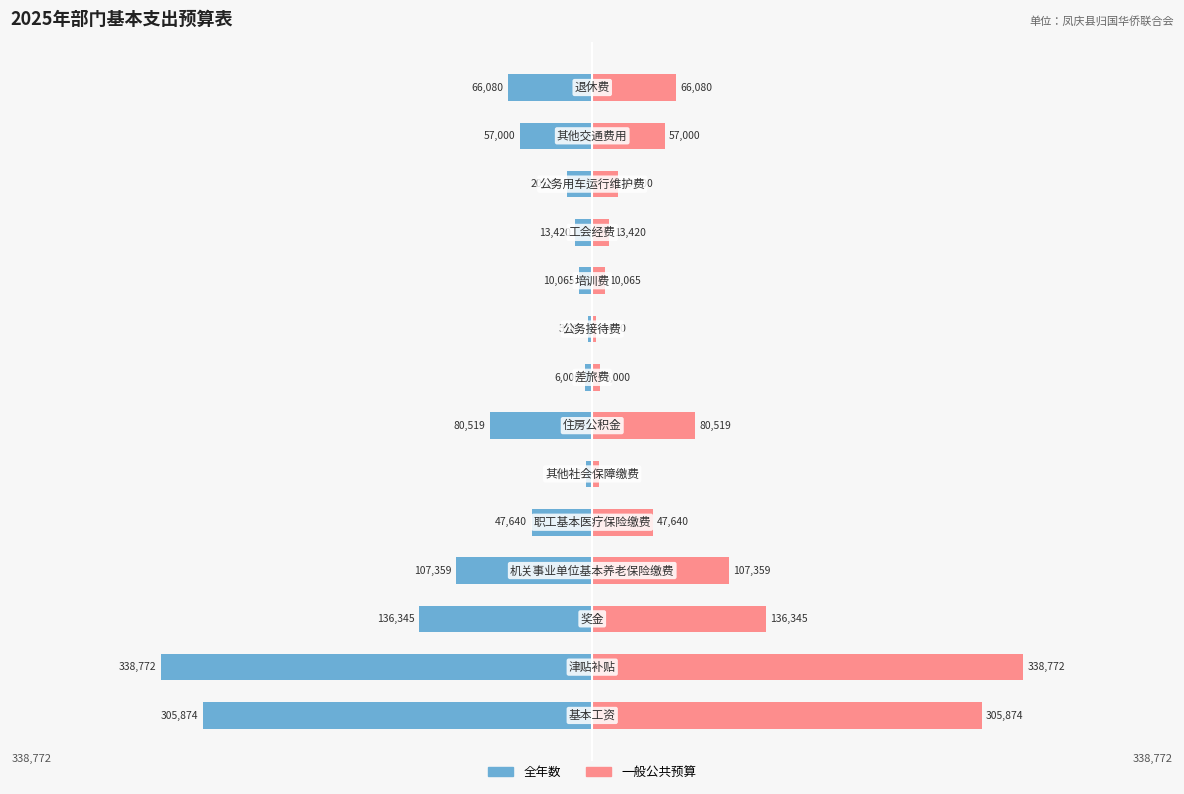

The value of 全年数 at 9 is -4982.2. True or false?

False